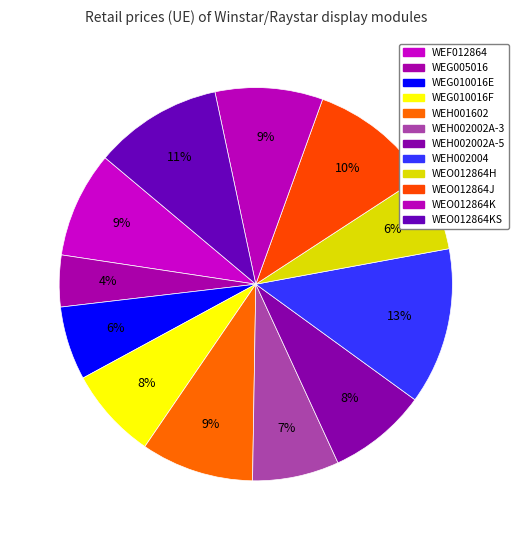

To the nearest percent, what is the average slice percentage?

8%